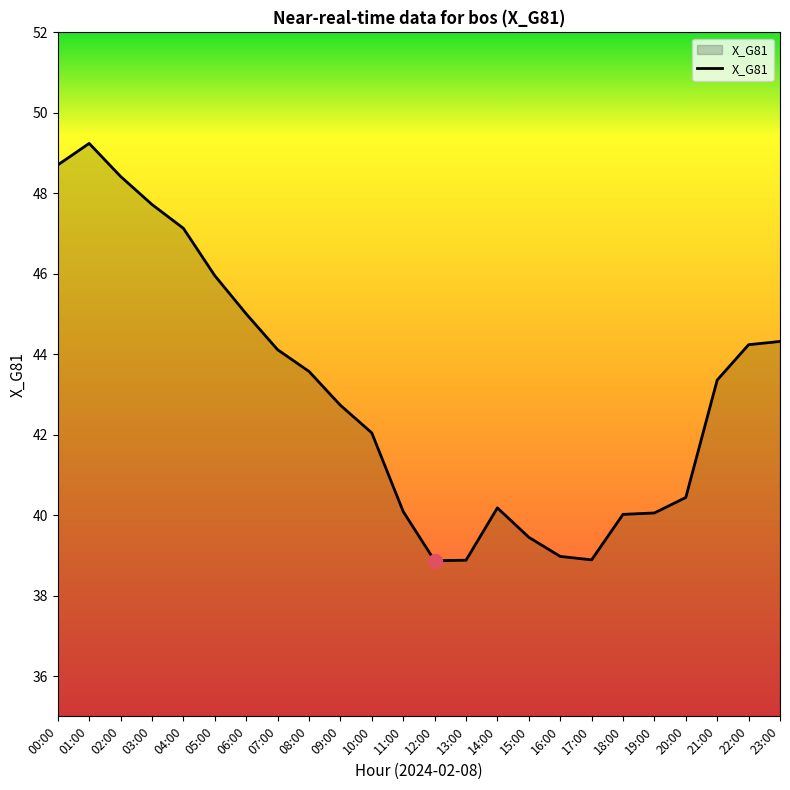

Between 19:00 and 04:00, which is larger?

04:00